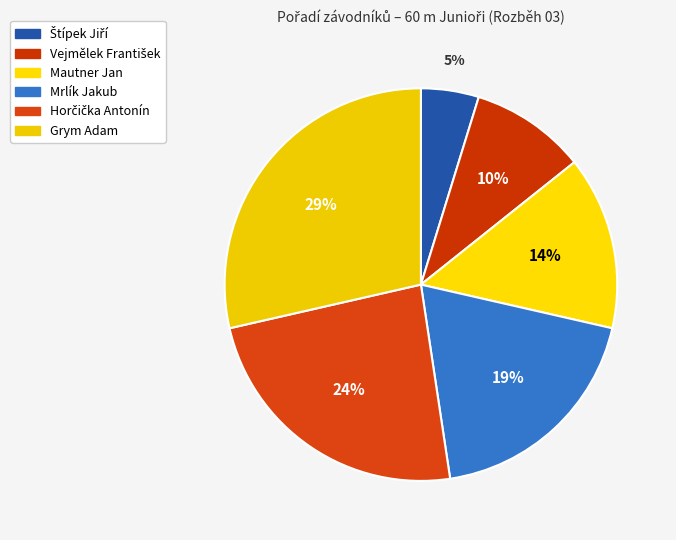

What is the smallest slice in the pie chart?

Štípek Jiří